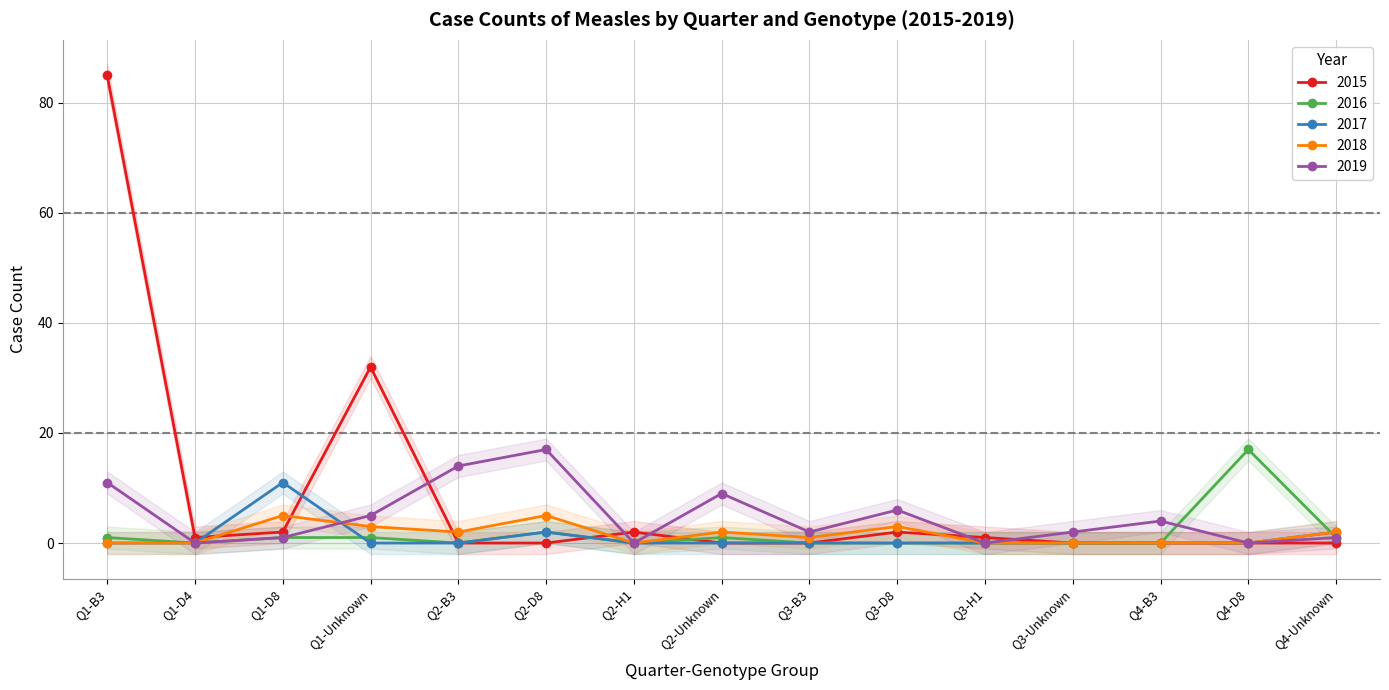

Reading right to left, transcribe all the data shown in this chart.

2015: Q4-Unknown=0	Q4-D8=0	Q4-B3=0	Q3-Unknown=0	Q3-H1=1	Q3-D8=2	Q3-B3=0	Q2-Unknown=0	Q2-H1=2	Q2-D8=0	Q2-B3=0	Q1-Unknown=32	Q1-D8=2	Q1-D4=1	Q1-B3=85
2016: Q4-Unknown=1	Q4-D8=17	Q4-B3=0	Q3-Unknown=0	Q3-H1=0	Q3-D8=0	Q3-B3=0	Q2-Unknown=1	Q2-H1=0	Q2-D8=2	Q2-B3=0	Q1-Unknown=1	Q1-D8=1	Q1-D4=0	Q1-B3=1
2017: Q4-Unknown=2	Q4-D8=0	Q4-B3=0	Q3-Unknown=0	Q3-H1=0	Q3-D8=0	Q3-B3=0	Q2-Unknown=0	Q2-H1=0	Q2-D8=2	Q2-B3=0	Q1-Unknown=0	Q1-D8=11	Q1-D4=0	Q1-B3=0
2018: Q4-Unknown=2	Q4-D8=0	Q4-B3=0	Q3-Unknown=0	Q3-H1=0	Q3-D8=3	Q3-B3=1	Q2-Unknown=2	Q2-H1=0	Q2-D8=5	Q2-B3=2	Q1-Unknown=3	Q1-D8=5	Q1-D4=0	Q1-B3=0
2019: Q4-Unknown=1	Q4-D8=0	Q4-B3=4	Q3-Unknown=2	Q3-H1=0	Q3-D8=6	Q3-B3=2	Q2-Unknown=9	Q2-H1=0	Q2-D8=17	Q2-B3=14	Q1-Unknown=5	Q1-D8=1	Q1-D4=0	Q1-B3=11